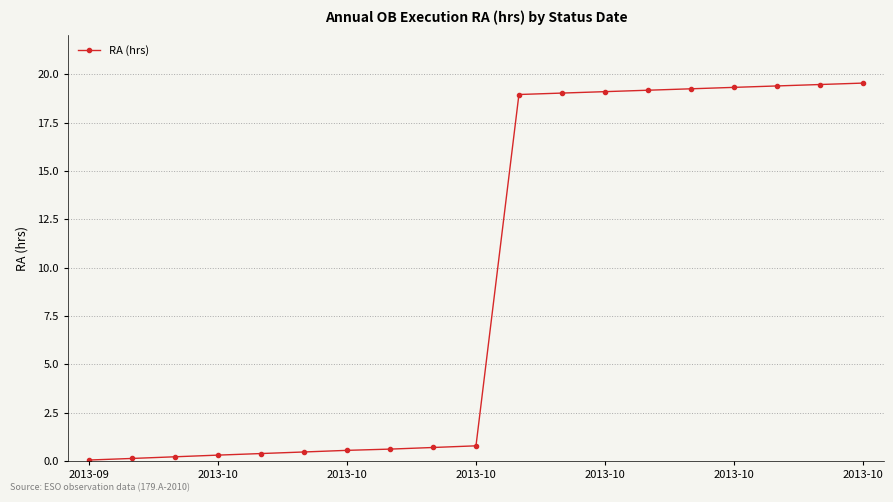

What is the sum of all values?

177.4